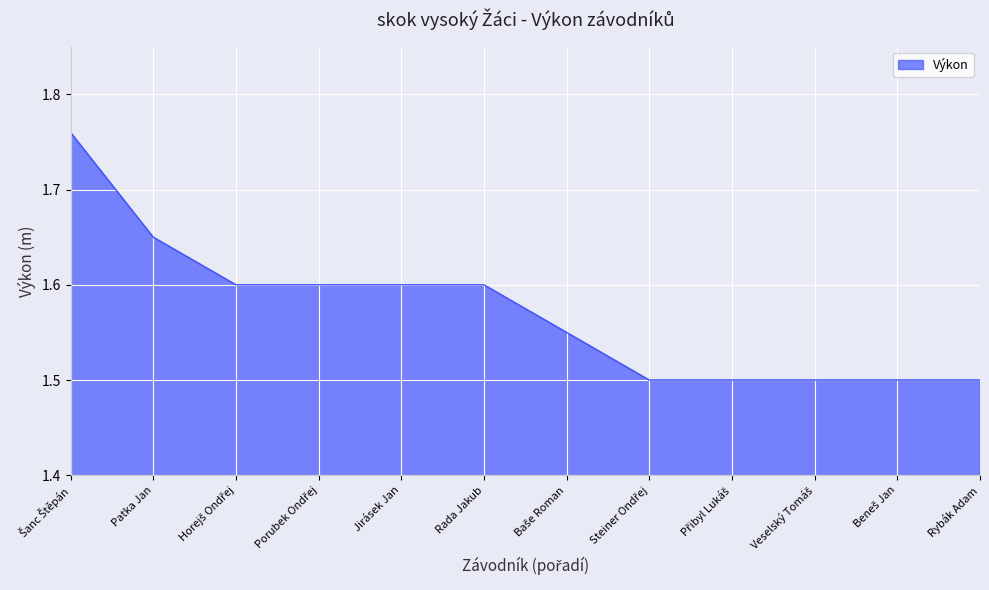

What is the difference between the maximum and minimum values?

0.3